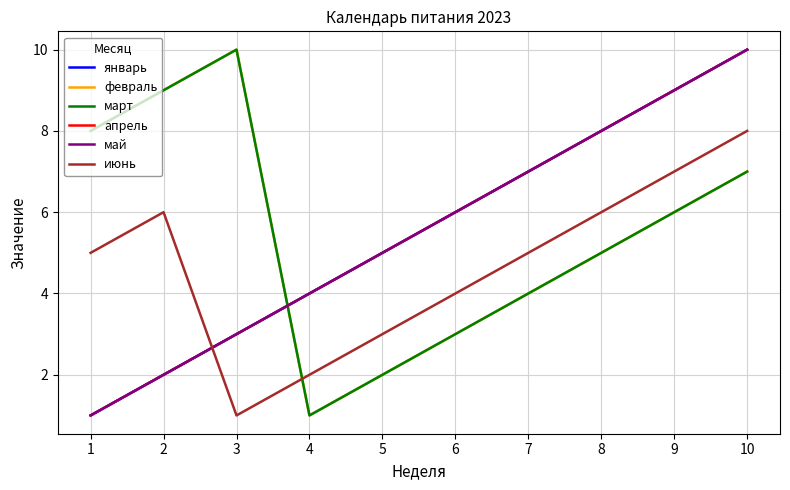

Does the chart display data point markers on the line(s)?

No